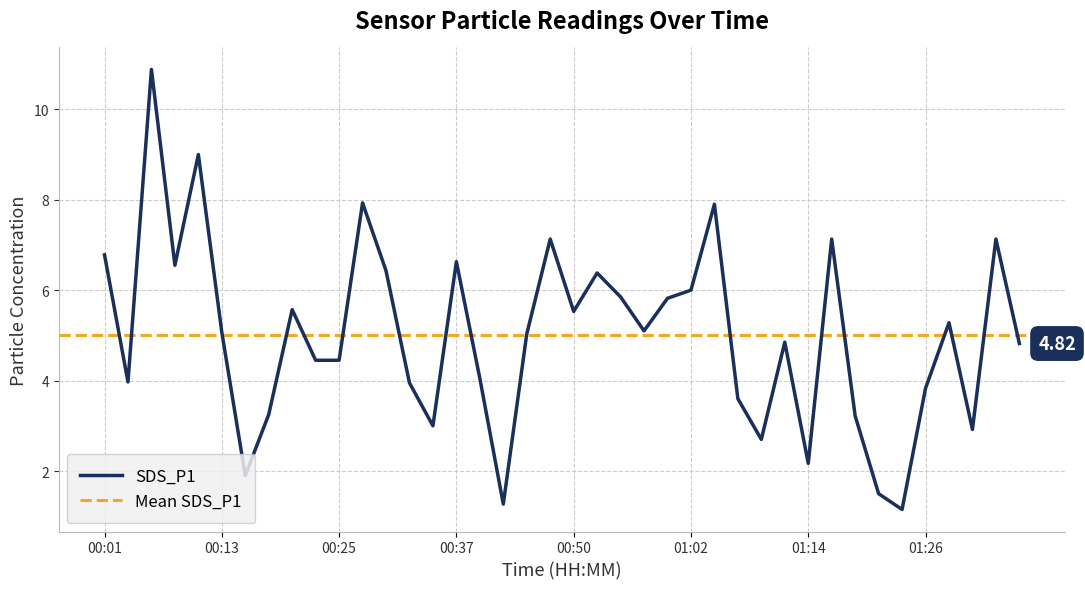

The chart shows a value of 1.3 at 00:42. True or false?

True